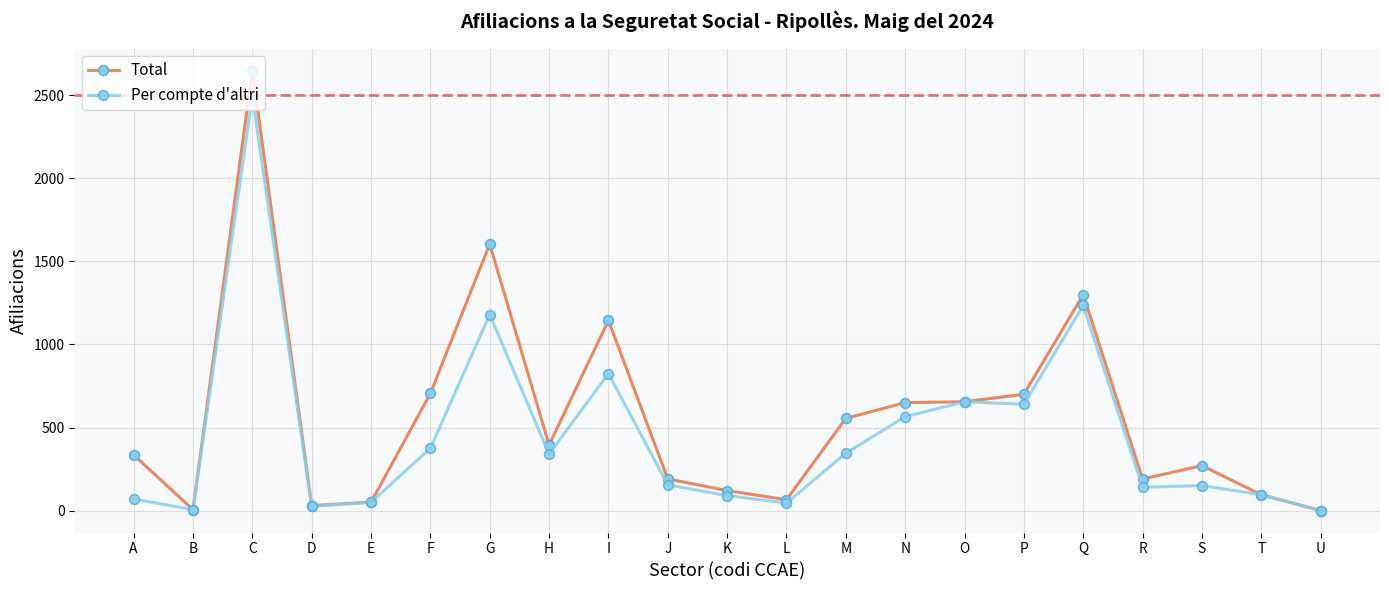

At which category does Per compte d'altri reach its first local peak?

C